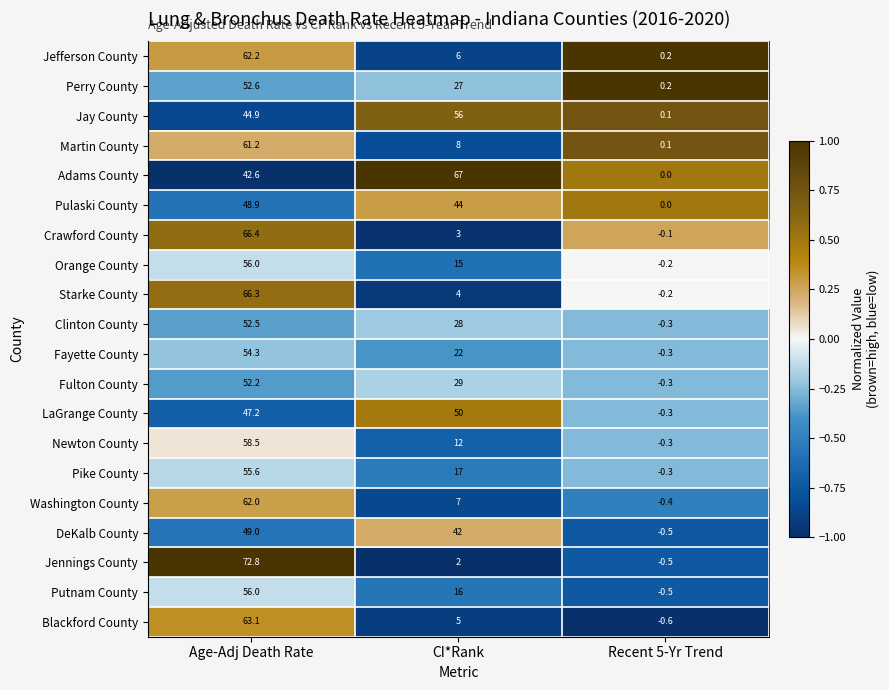

What is the minimum value shown in the chart?

-0.6